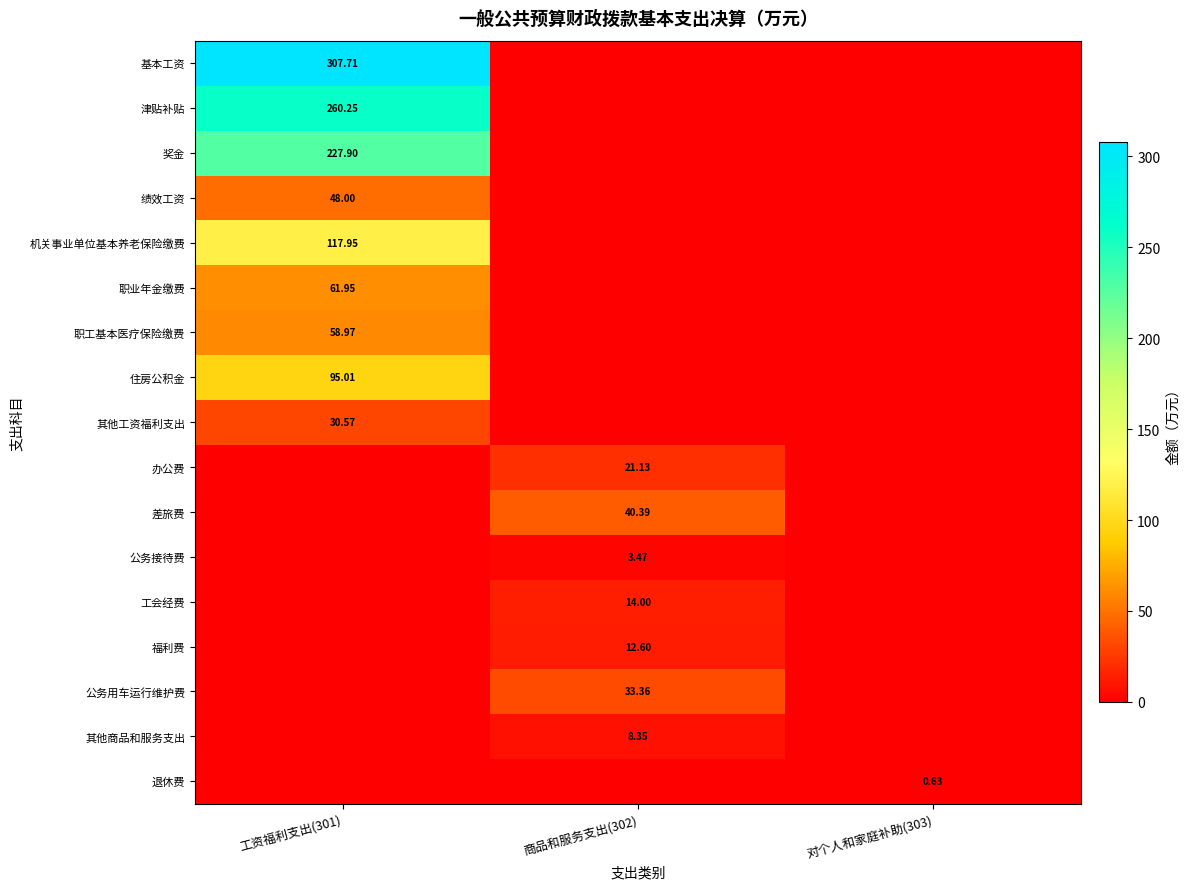

Which category has the highest value across all series?

工资福利支出(301)